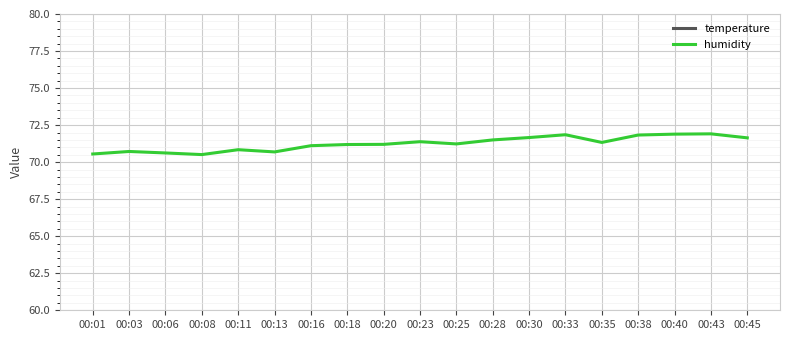

Reading left to right, transcribe all the data shown in this chart.

temperature: 00:01=22.4	00:03=22.4	00:06=22.4	00:08=22.4	00:11=22.4	00:13=22.4	00:16=22.3	00:18=22.4	00:20=22.3	00:23=22.3	00:25=22.3	00:28=22.3	00:30=22.3	00:33=22.3	00:35=22.3	00:38=22.2	00:40=22.2	00:43=22.2	00:45=22.2
humidity: 00:01=70.5	00:03=70.7	00:06=70.6	00:08=70.5	00:11=70.8	00:13=70.7	00:16=71.1	00:18=71.2	00:20=71.2	00:23=71.4	00:25=71.2	00:28=71.5	00:30=71.7	00:33=71.8	00:35=71.3	00:38=71.8	00:40=71.9	00:43=71.9	00:45=71.6